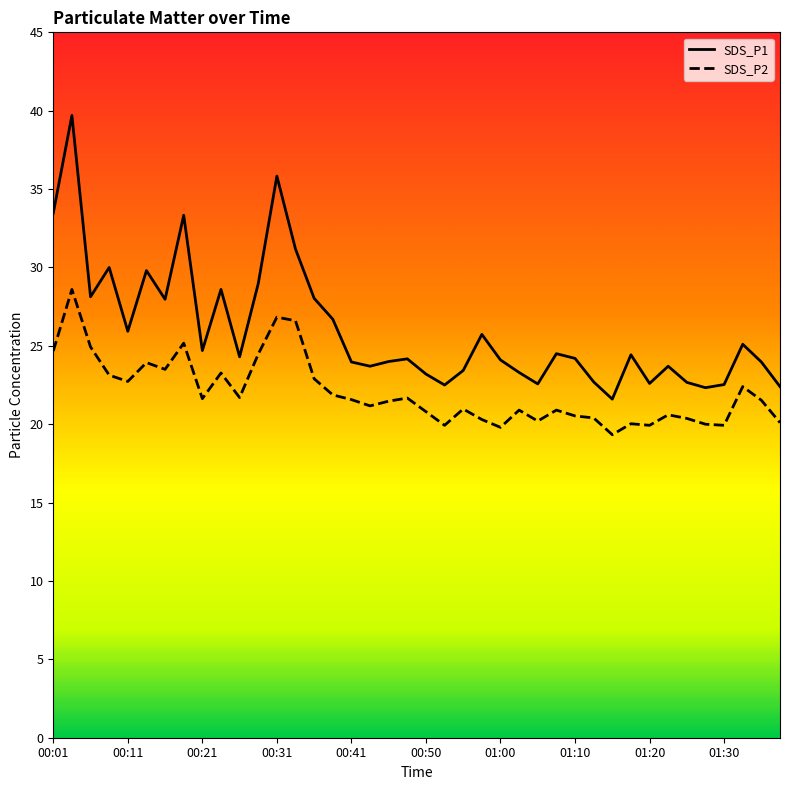

Where is SDS_P2 nearest to the value 23?

00:36